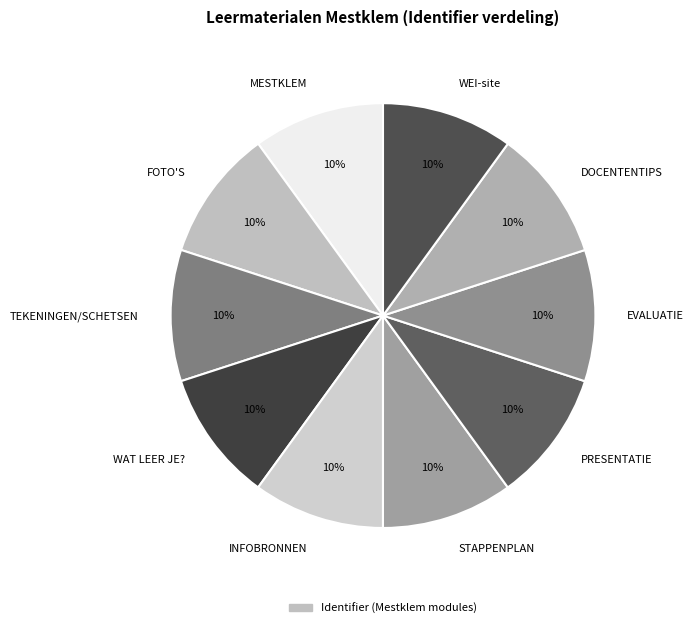

What is the ratio of the value at MESTKLEM to the value at WAT LEER JE??

1.0